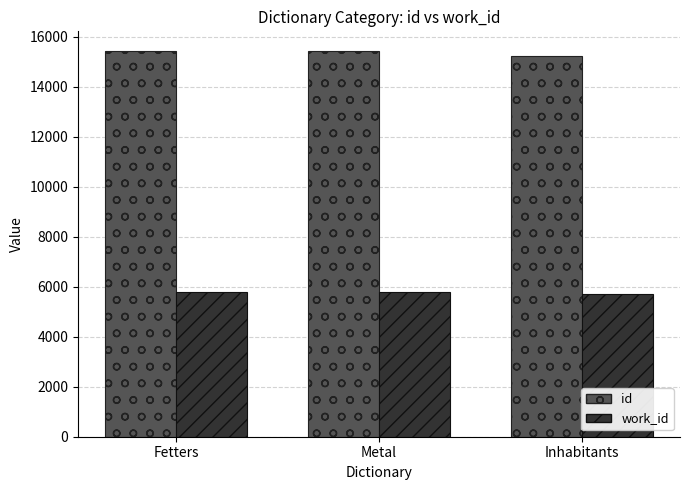

What are all the series names shown in the legend?

id, work_id